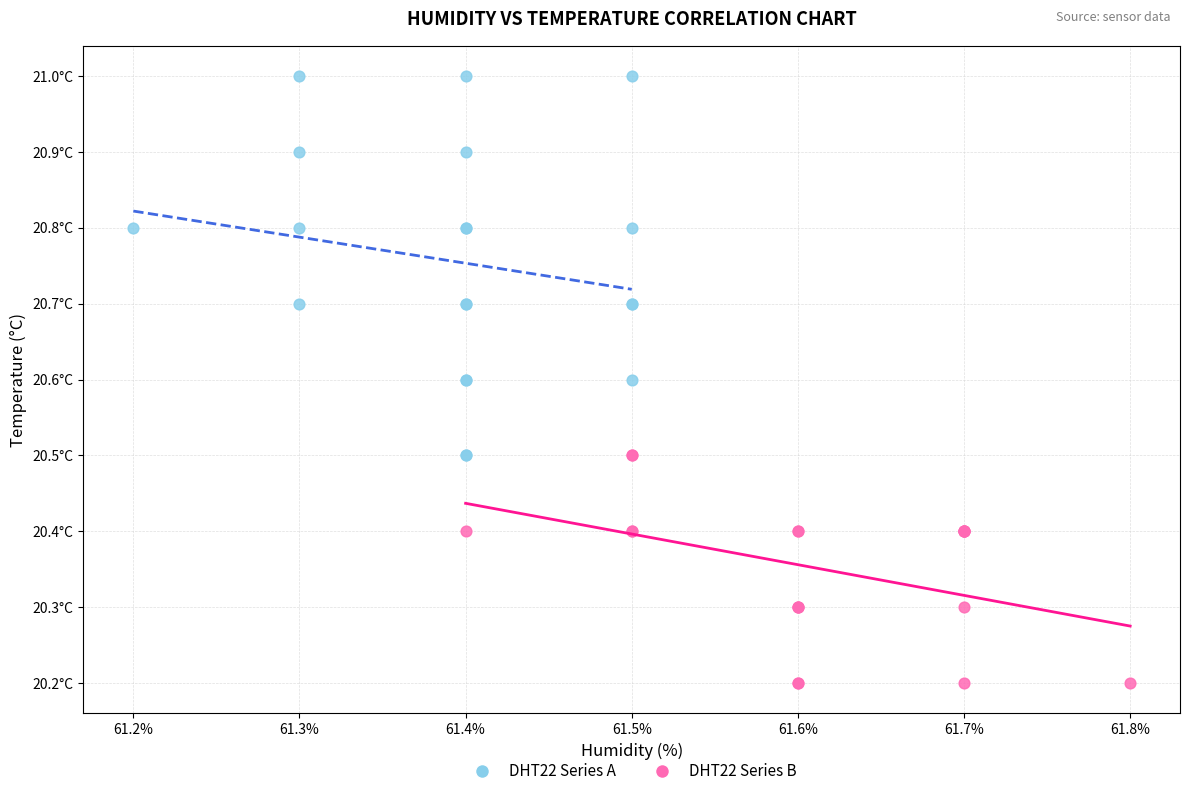

What are all the series names shown in the legend?

DHT22 Series A, DHT22 Series B